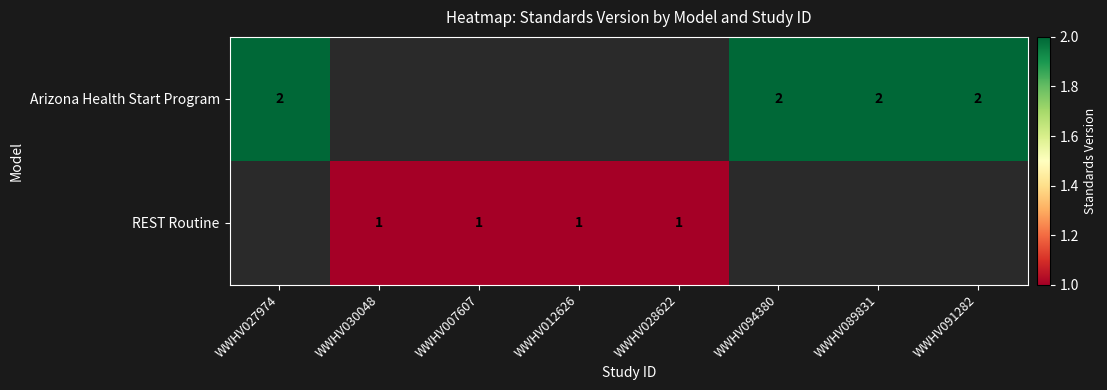

True or false: REST Routine has a value of 1 at WWHV007607.

True